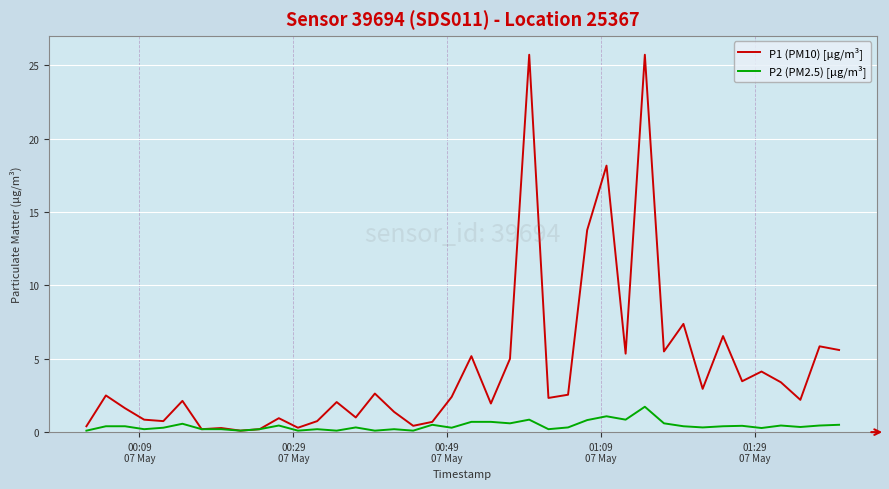

At how many categories does at least one series exceed 4?

13